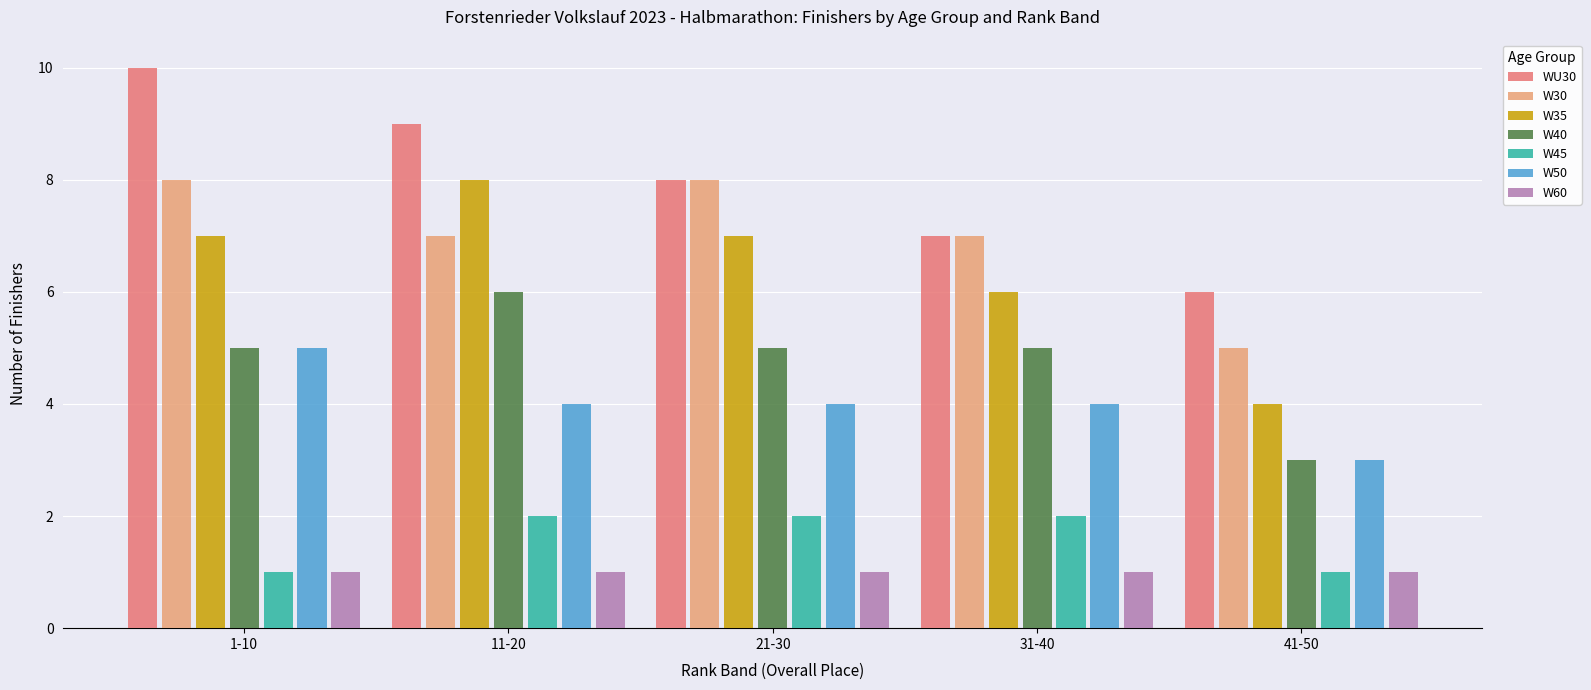

What are all the series names shown in the legend?

WU30, W30, W35, W40, W45, W50, W60